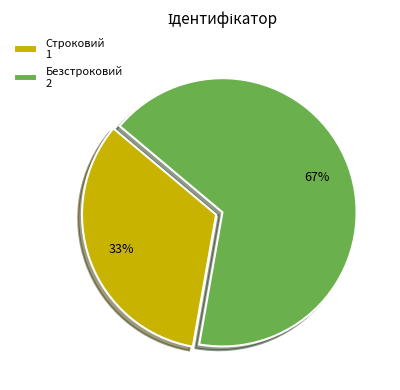

To the nearest percent, what is the combined percentage of Строковий 1 and Безстроковий 2?

100%